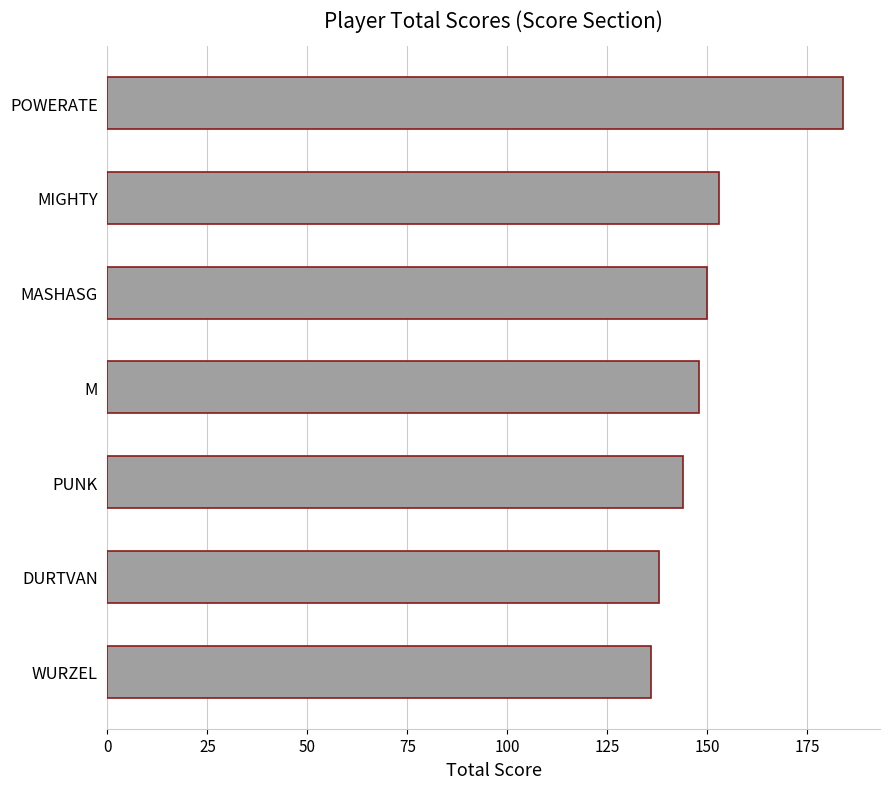

What is the average value?

150